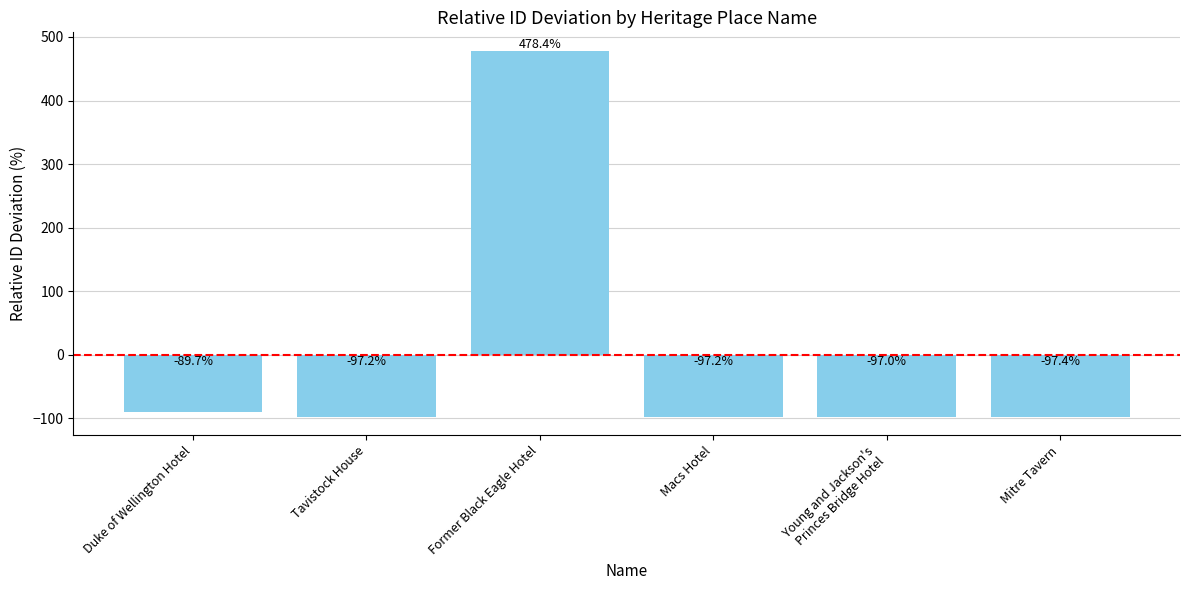

What is the value of the 5th bar from the left?

-97.0